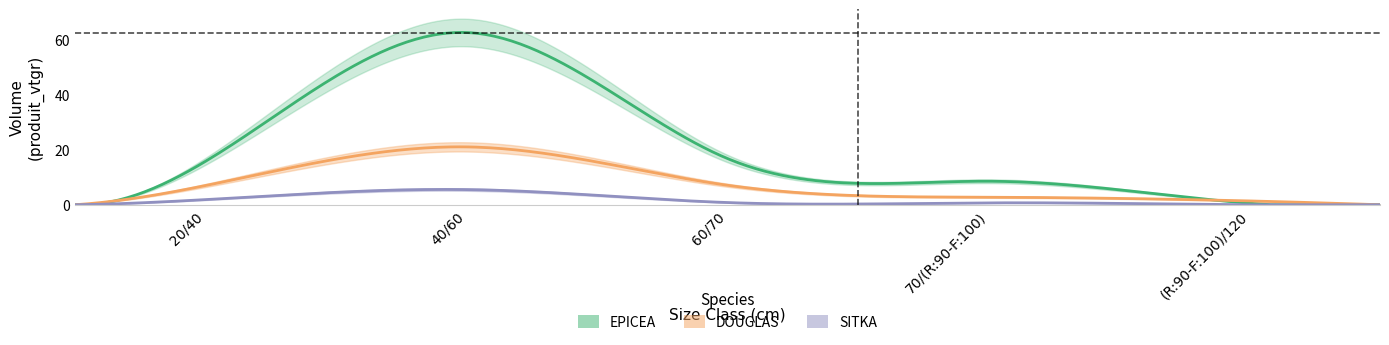

Where do DOUGLAS and EPICEA first cross each other?

70/(R:90-F:100) and (R:90-F:100)/120